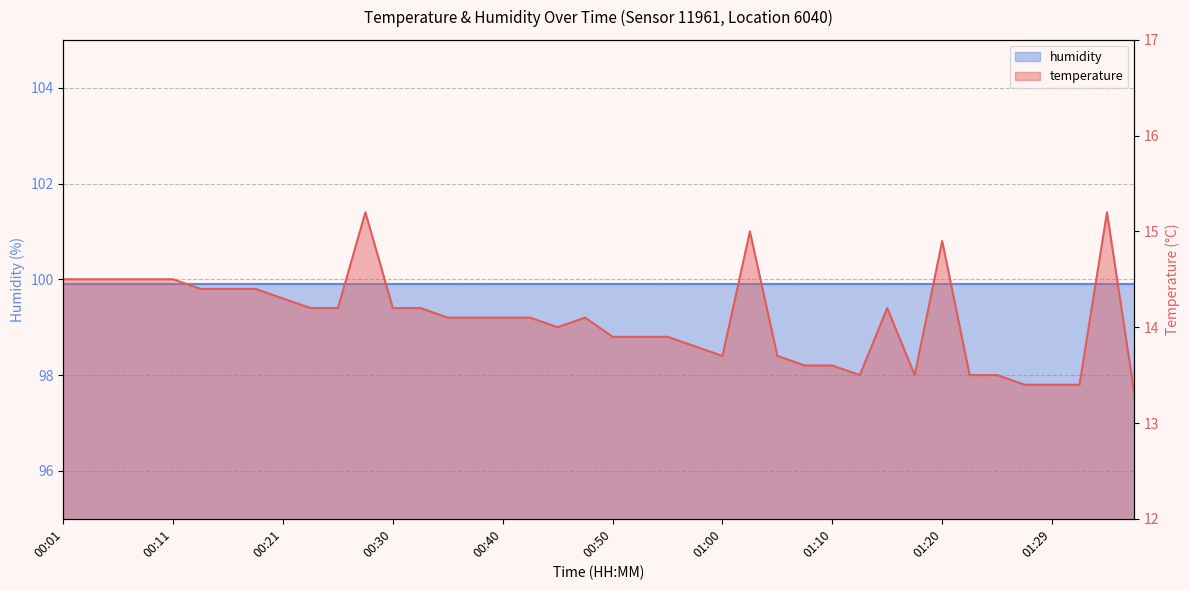

At which label is the value closest to 14?

00:45